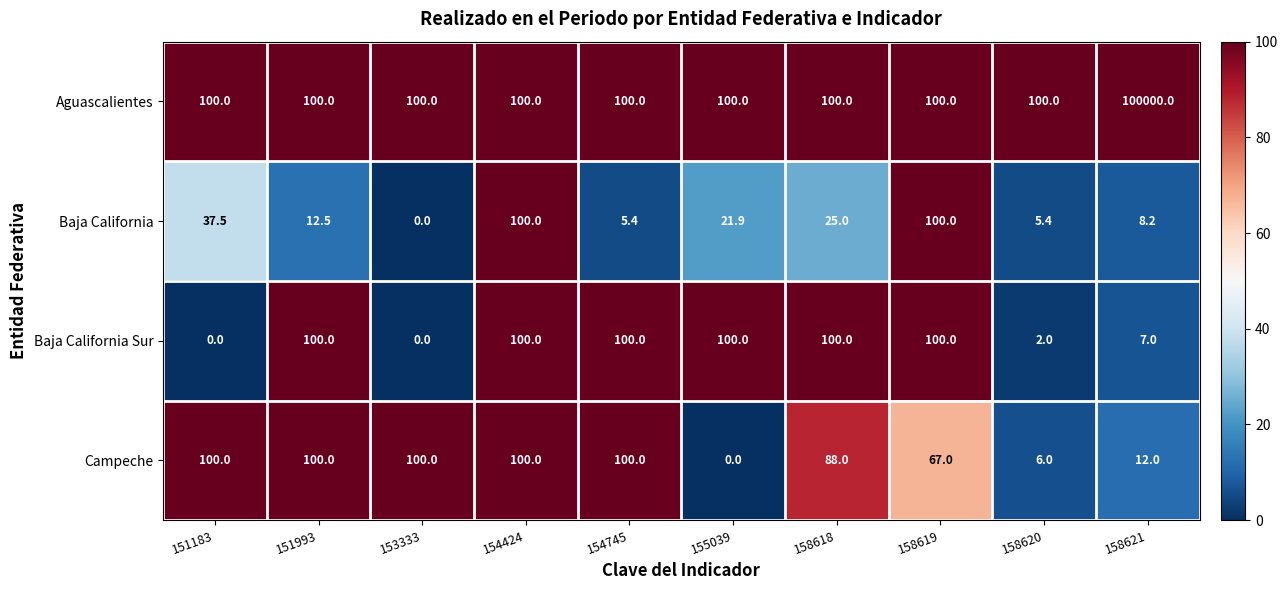

At which label does Baja California reach its minimum?

153333